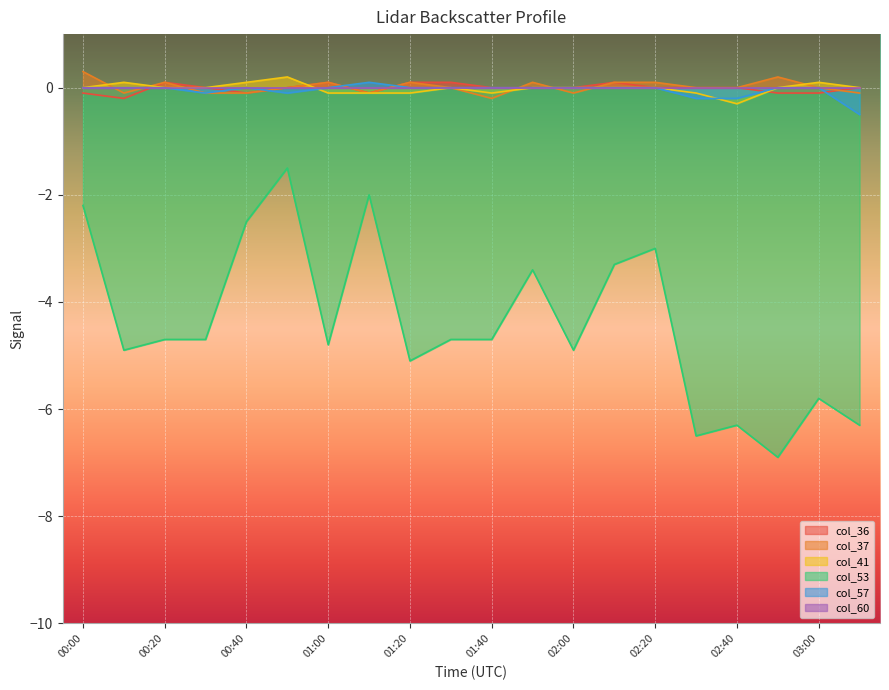

At how many categories does at least one series exceed -3?

20